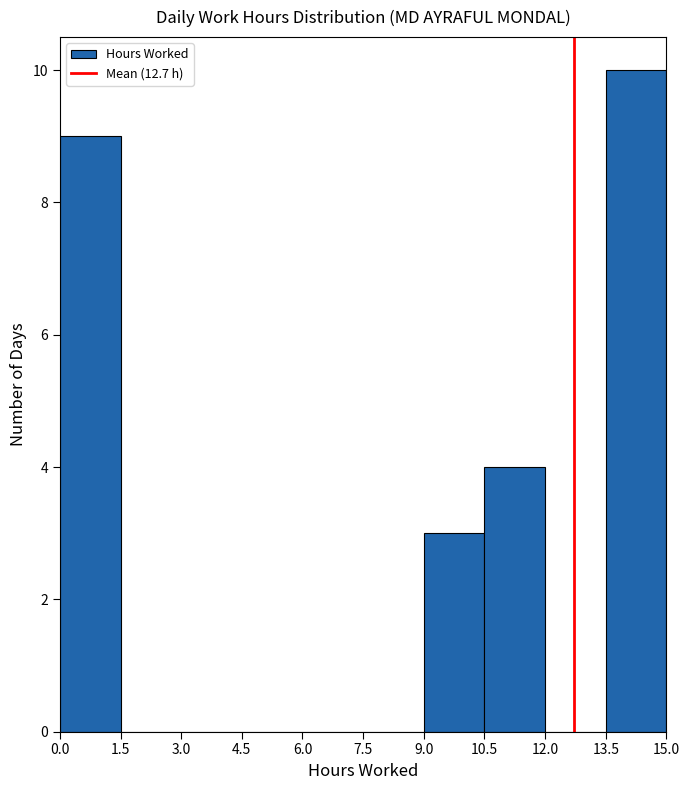

Over which range of the x-axis is the bar tallest?

13.5 to 15.0